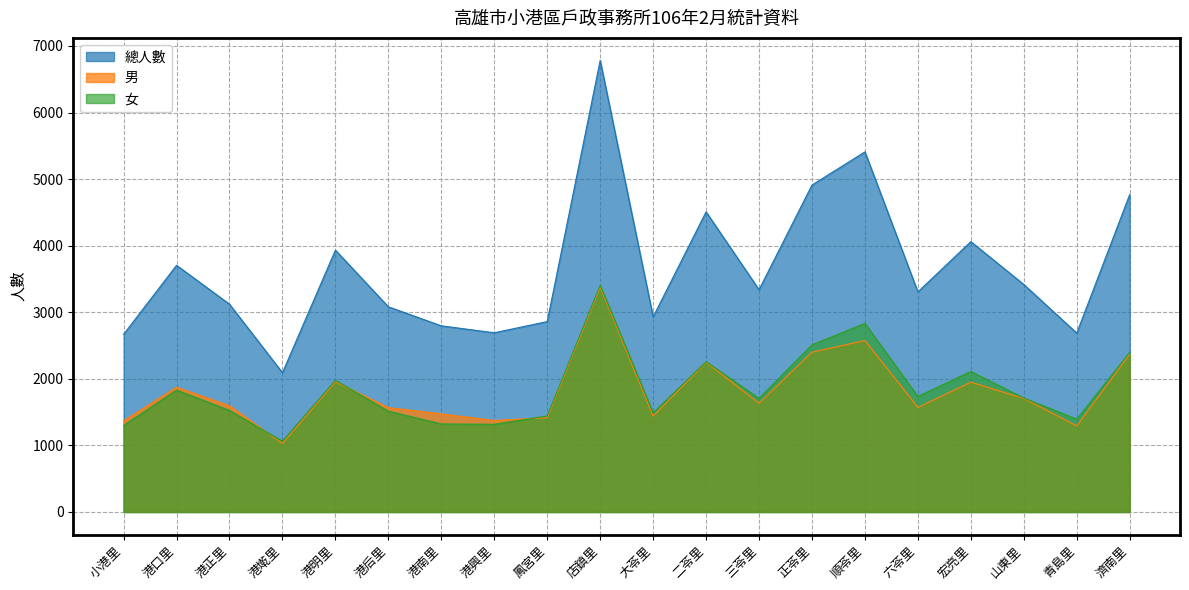

What is the average value of the 男 series?

1811